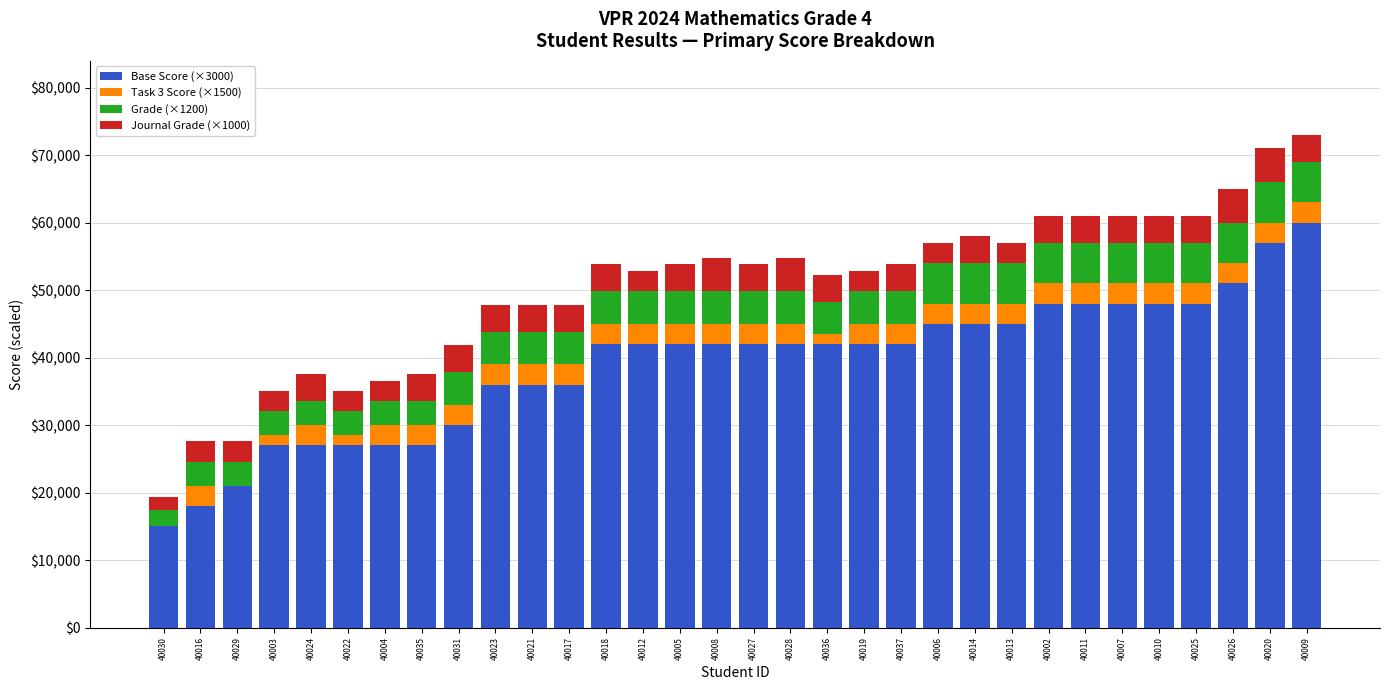

True or false: Base Score (×3000) has a value of 65509 at 40007.

False